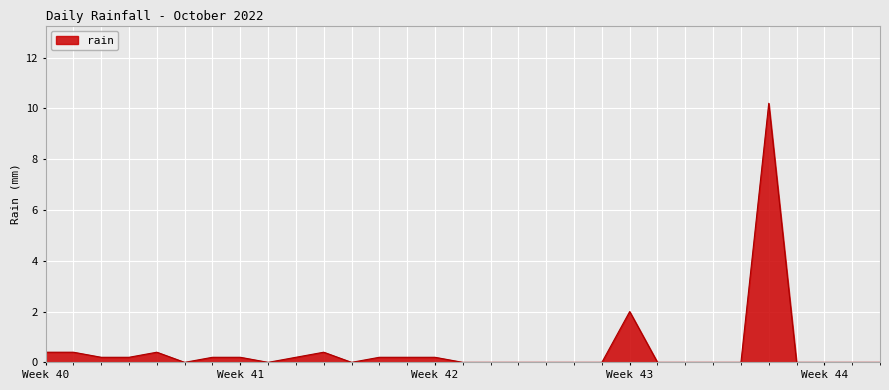

What is the difference between the maximum and minimum values?

10.2